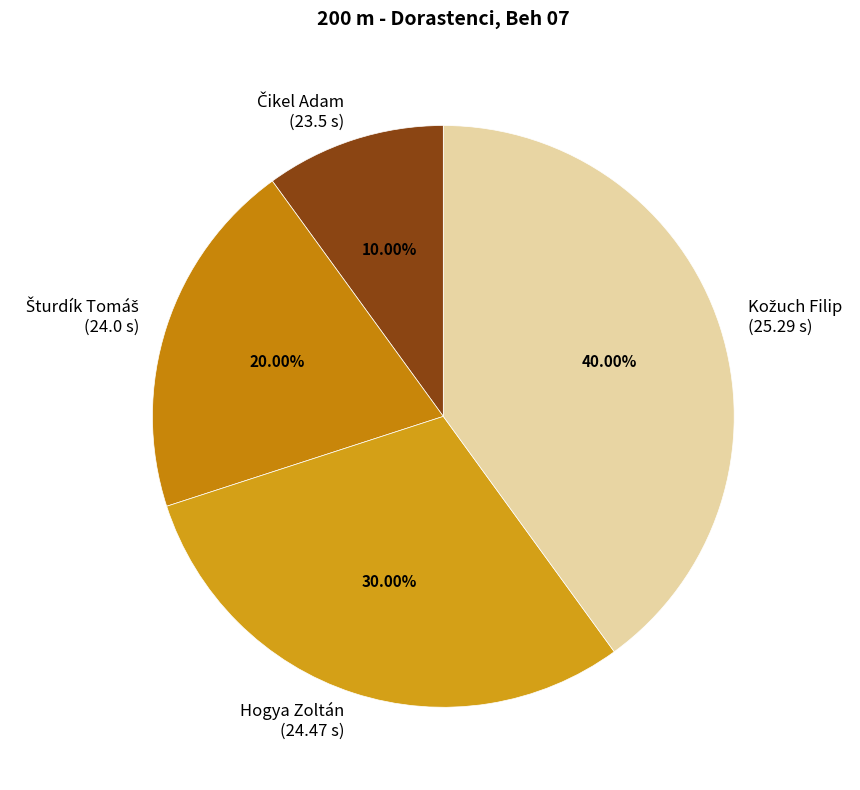

How many slices are in this pie chart?

4